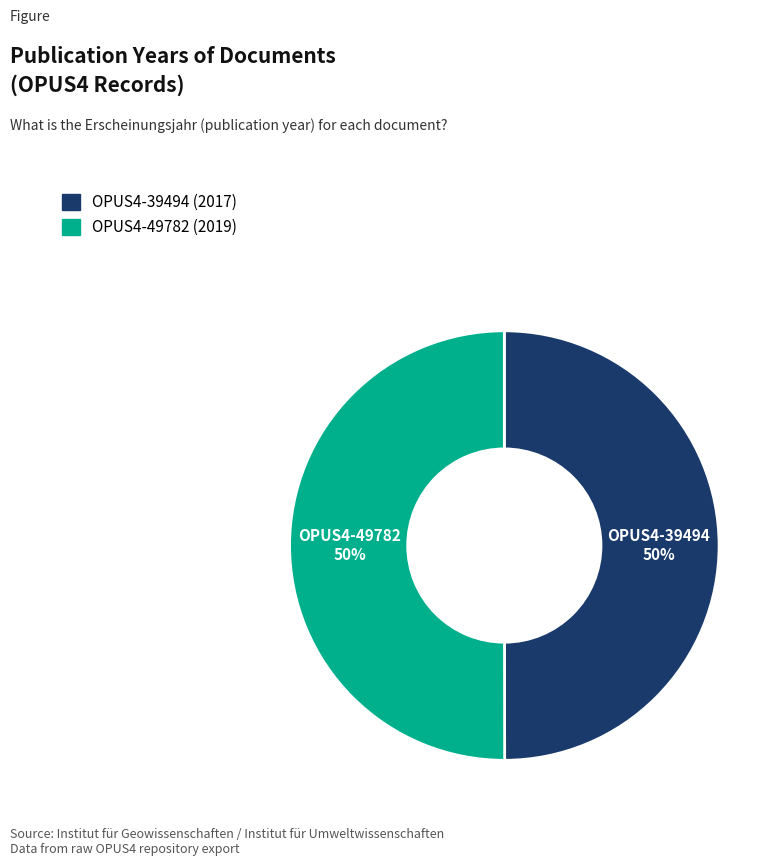

True or false: OPUS4-49782 accounts for 50% of the total.

True